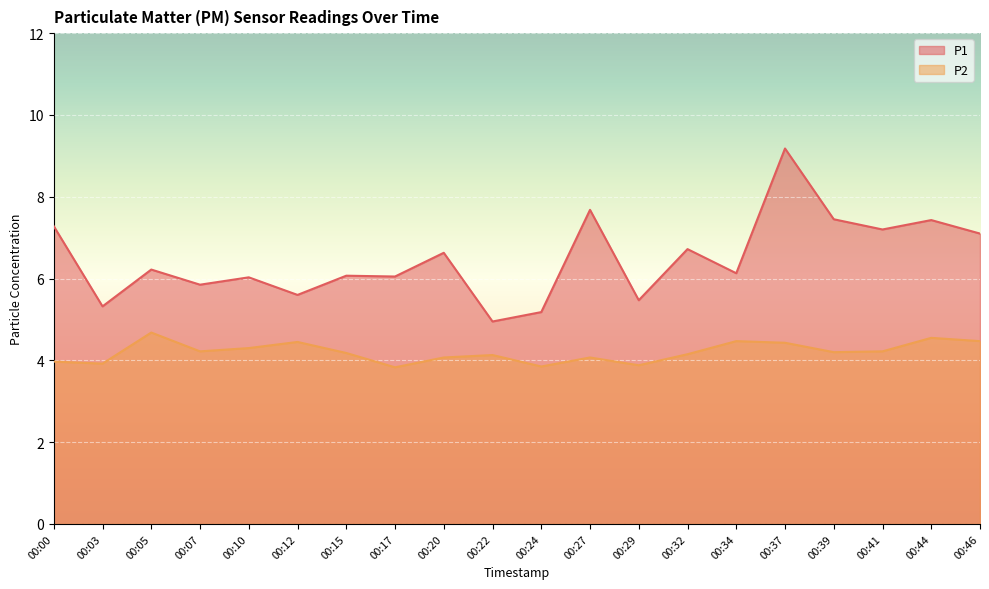

True or false: P2 has a value of 2.7 at 00:24.

False